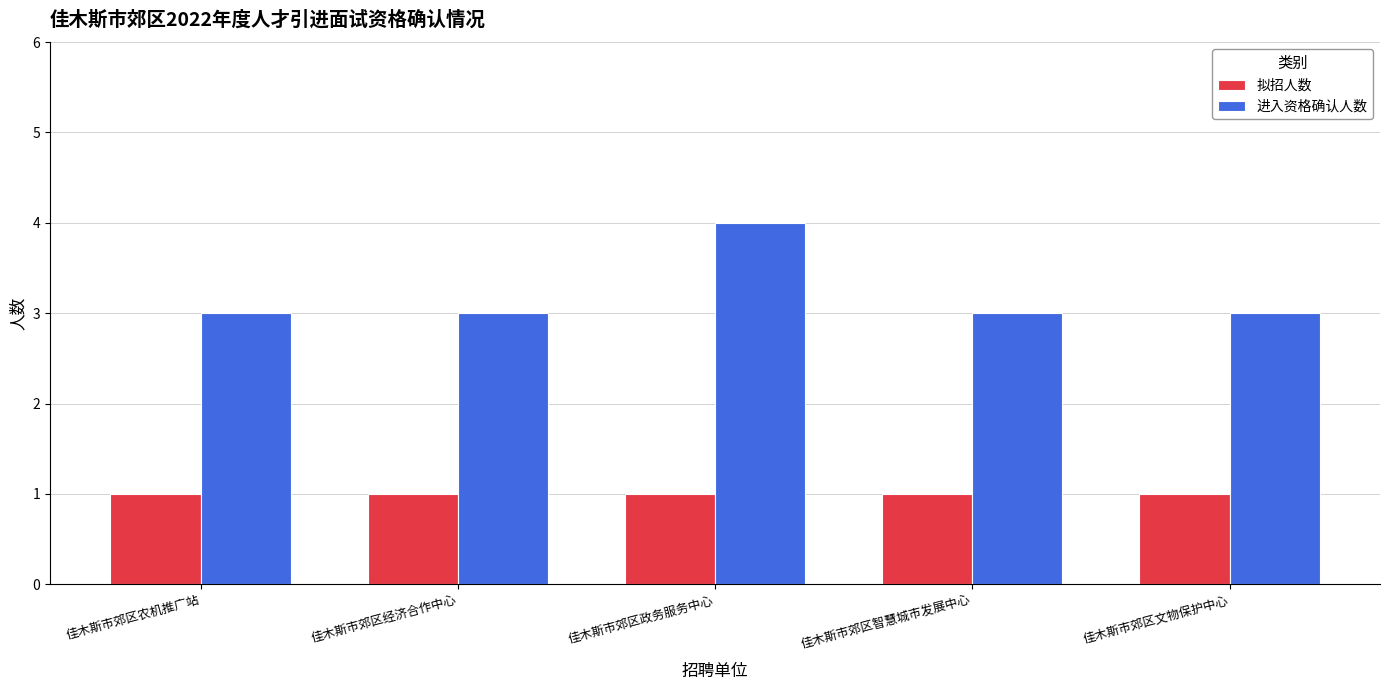

How many bars are there in total?

10